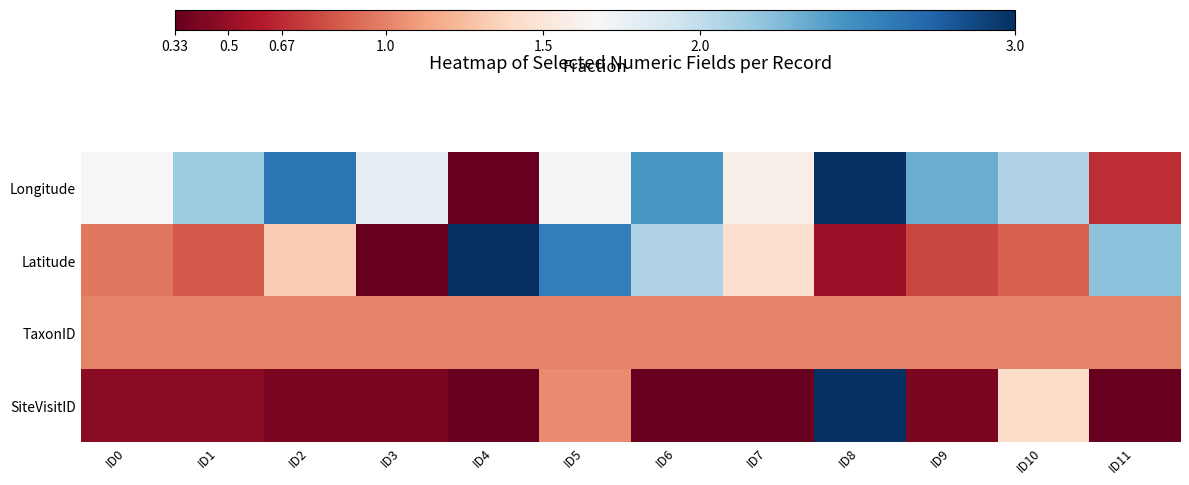

What is the minimum value shown in the chart?

0.3